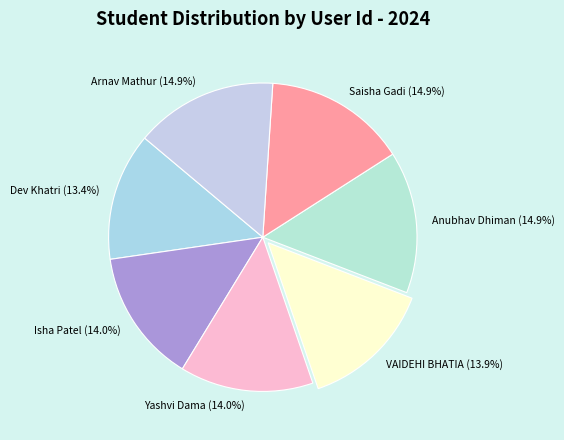

What portion of the pie excludes VAIDEHI BHATIA?

86.1%